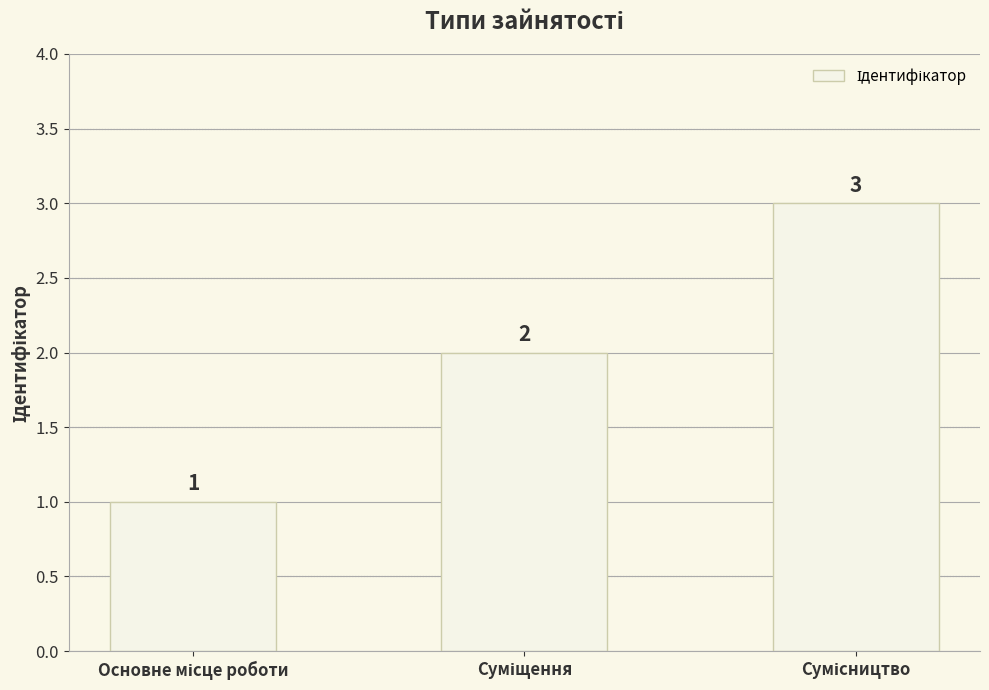

What is the value of the 3rd bar from the left?

3